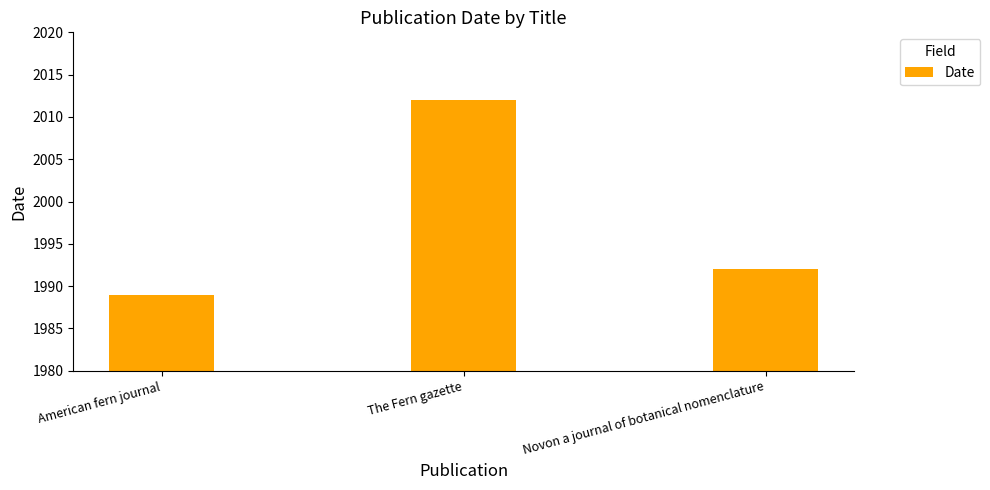

What is the sum of all values?

5993